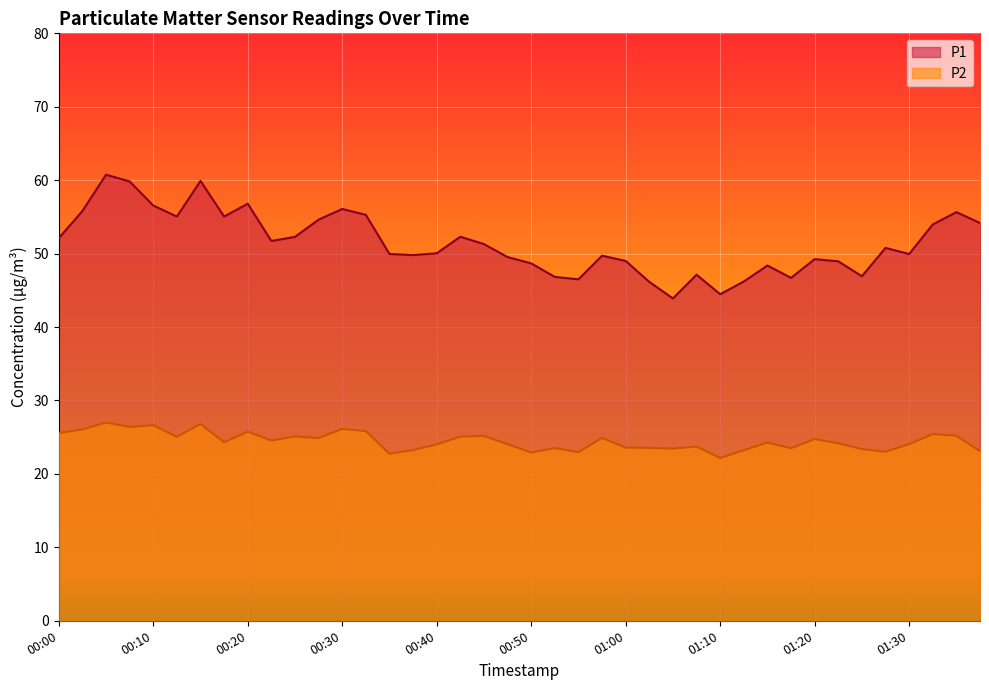

At which label does P2 first exceed 24?

00:00